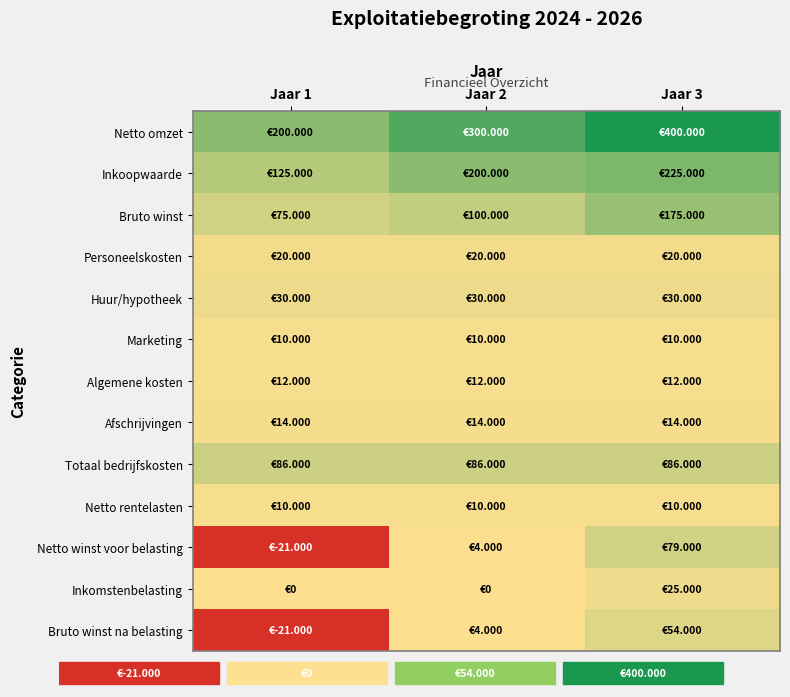

What is the smallest value displayed?

-21000